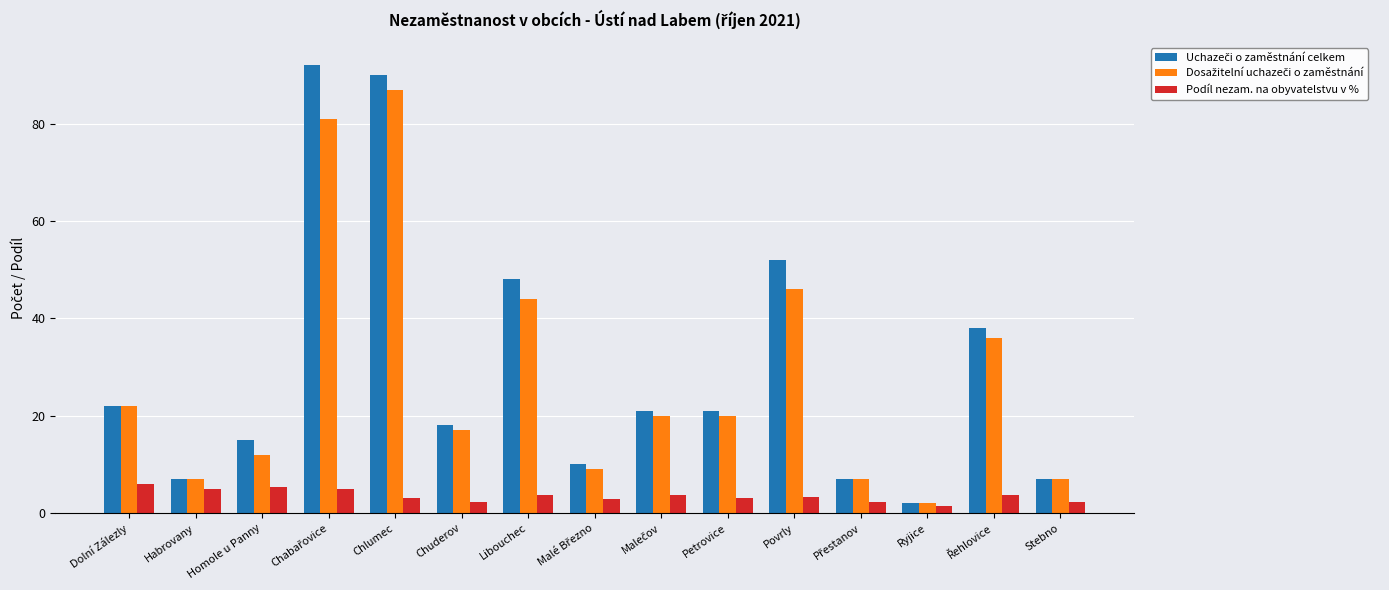

Does the chart contain stacked bars?

No